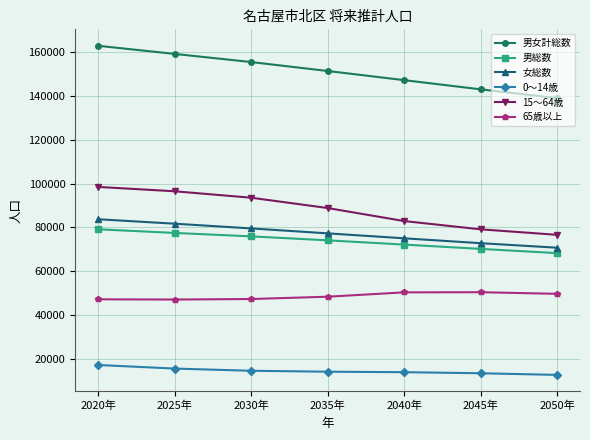

What position from the right is 2030年?

5